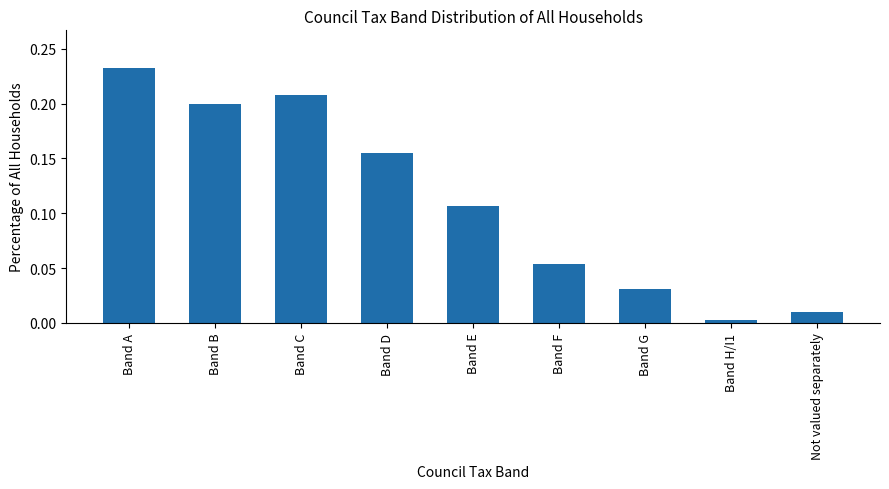

The value at Band F is 0.0. True or false?

False